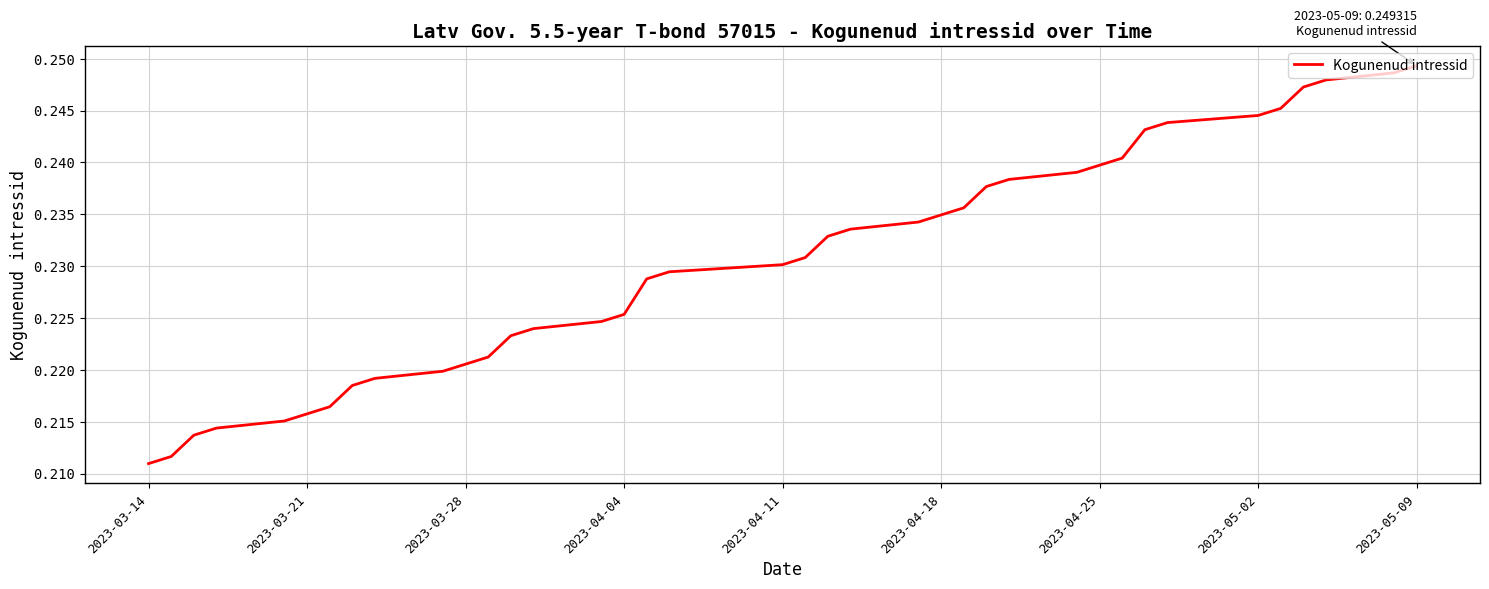

True or false: there are more than 1 points higher than both neighbors.

False